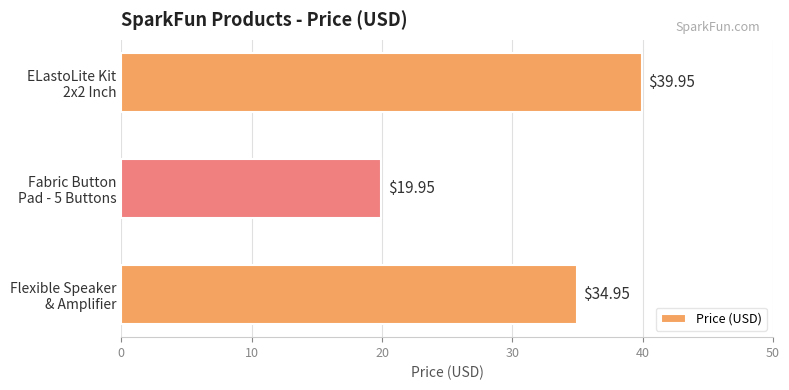

What is the sum of all values?

94.9